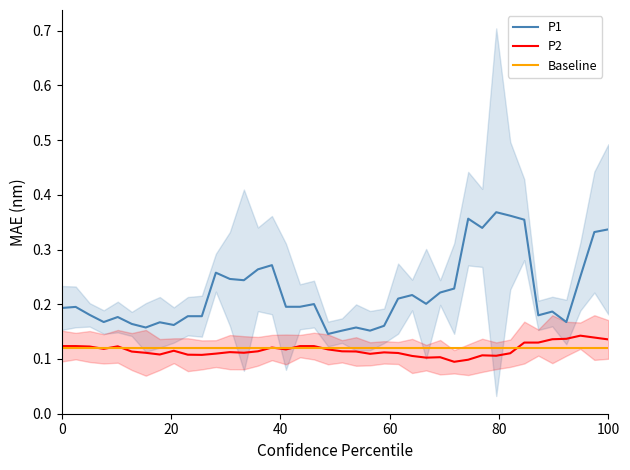

What are all the series names shown in the legend?

P1, P2, Baseline